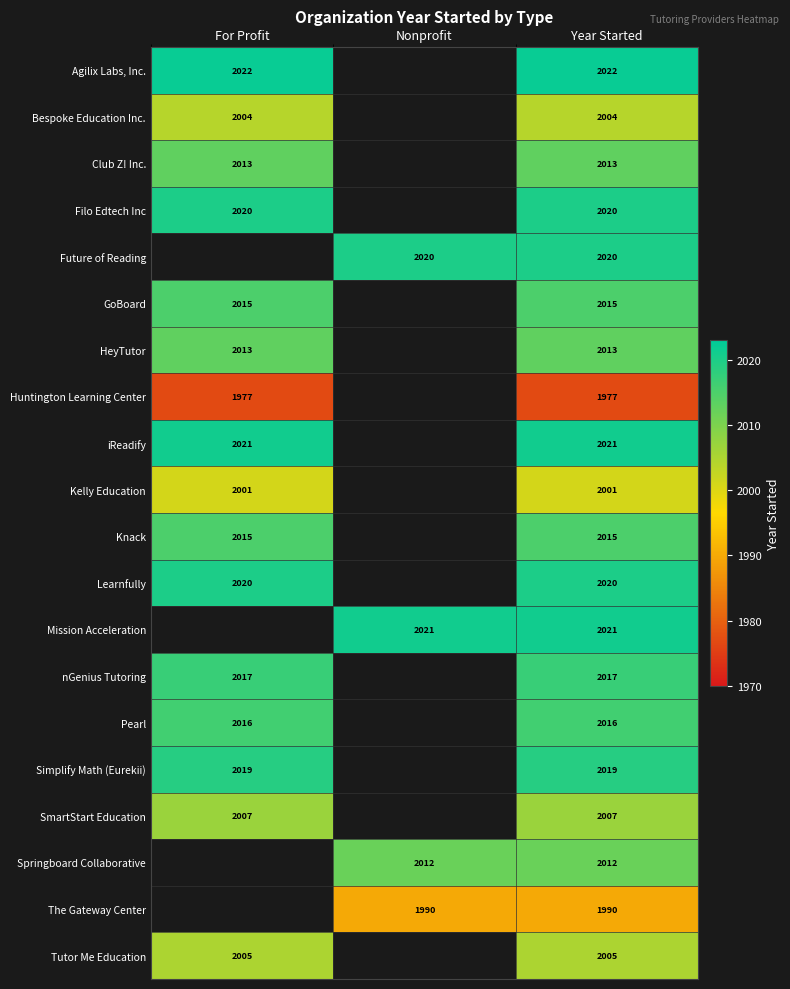

True or false: Bespoke Education Inc. has a value of 401 at Year Started.

False